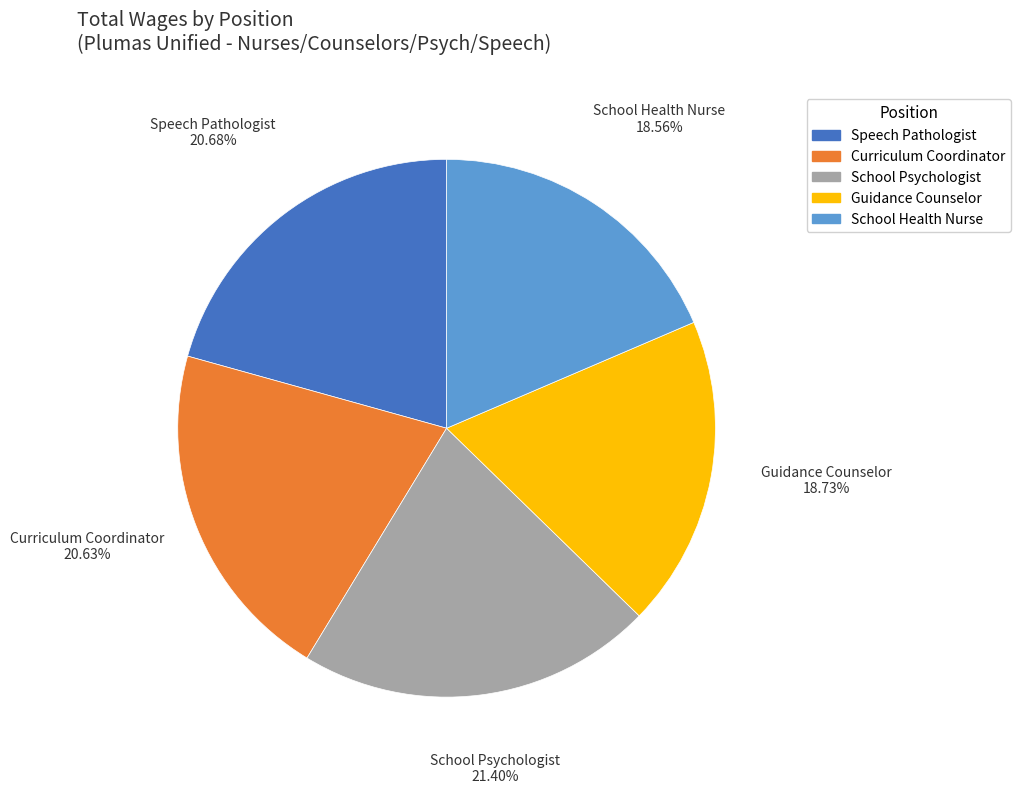

Which category has the biggest portion of the pie?

School Psychologist